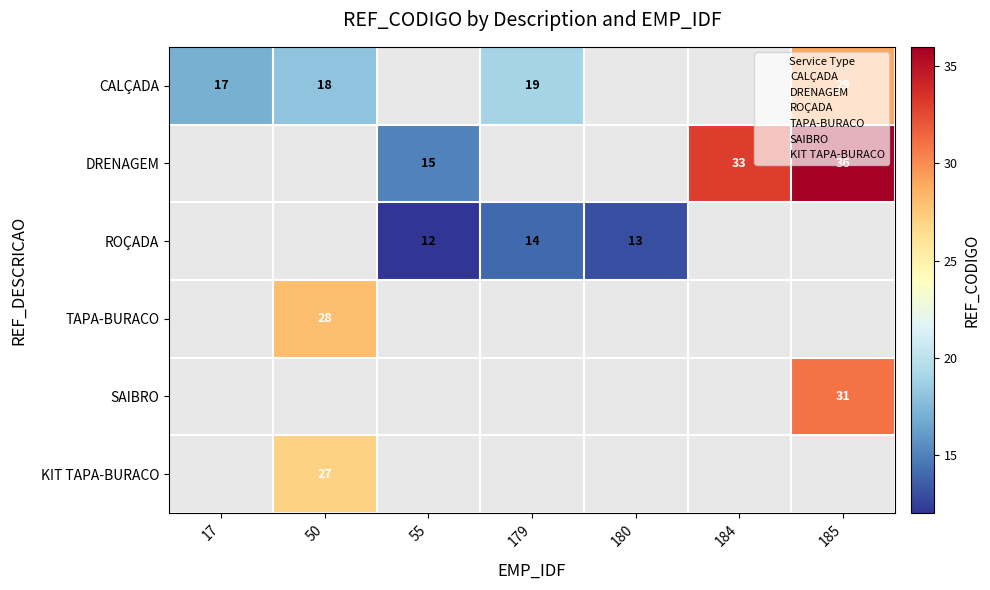

What is the smallest value displayed?

12.0